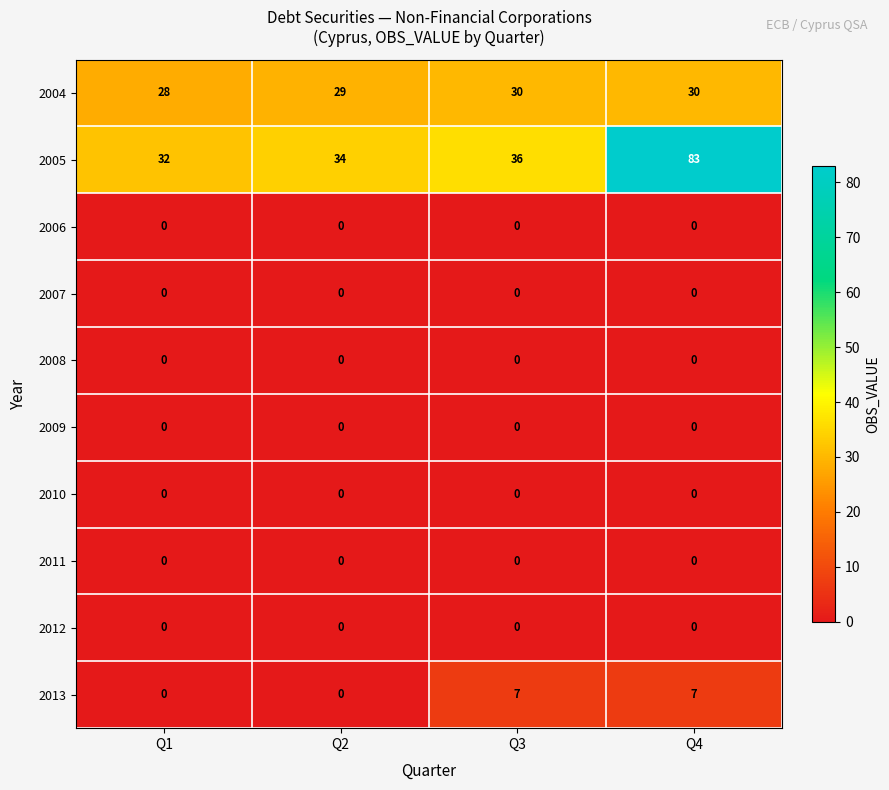

Which label corresponds to the largest value in the chart?

Q4